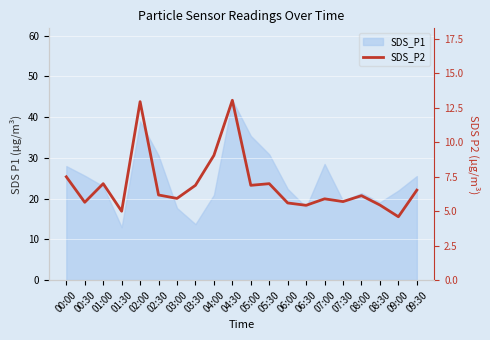

The value at 06:00 is 9.3. True or false?

False